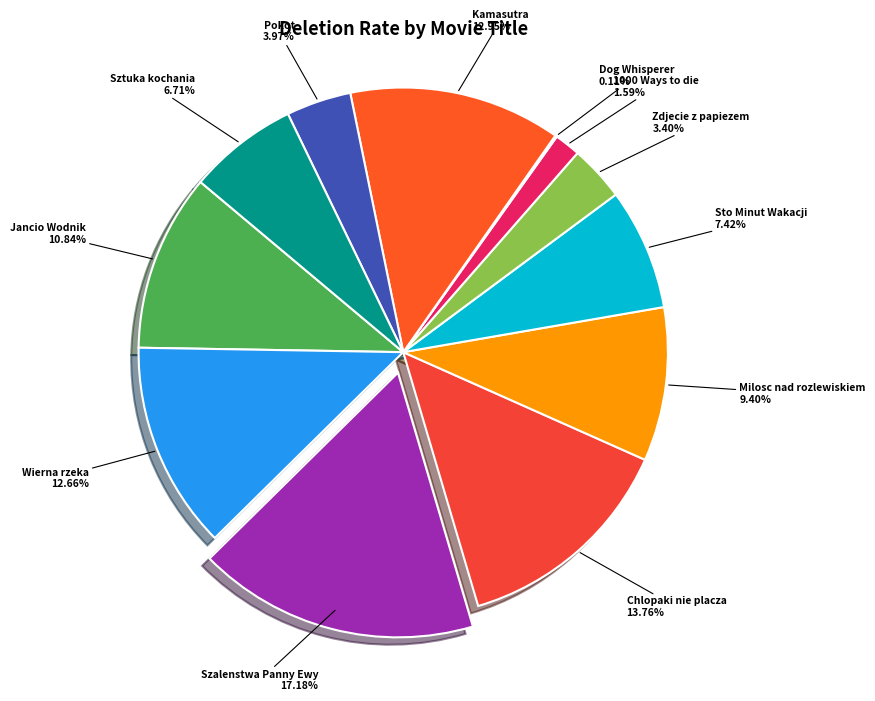

Which has a higher value, Jancio Wodnik or Pokot?

Jancio Wodnik